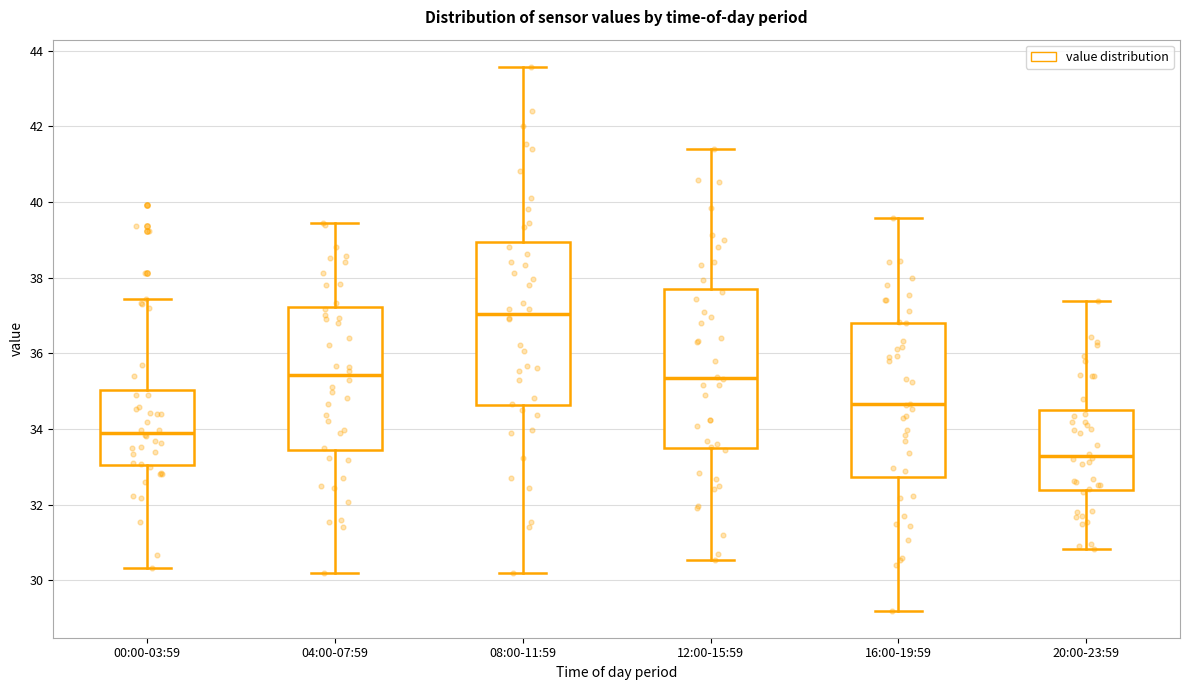

Where does the median line of the box for 04:00-07:59 sit on the y-axis? The values are not printed on the chart, so give them approximately, as read against the axis.

35.4